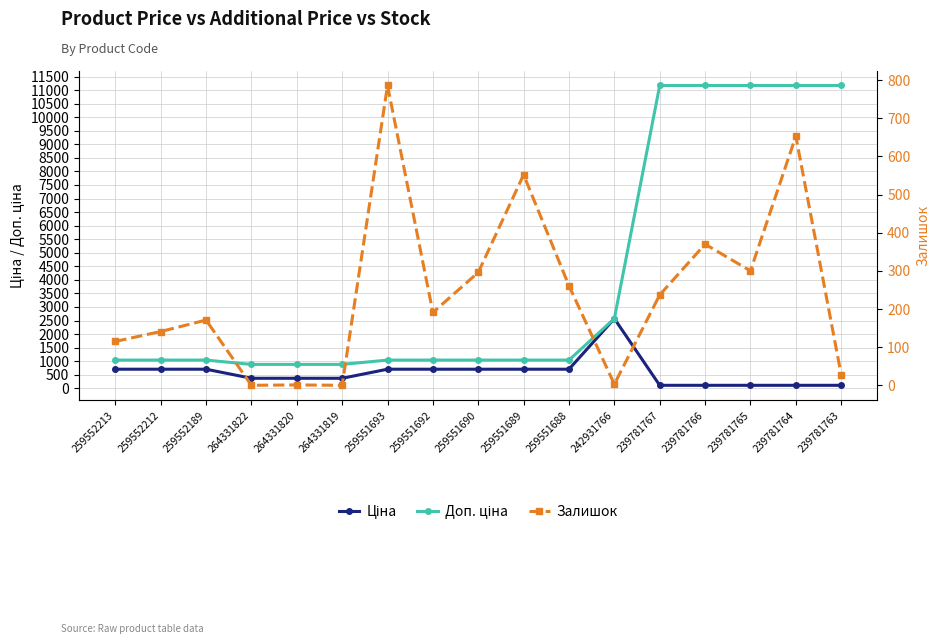

Count the number of data series in this chart.

3